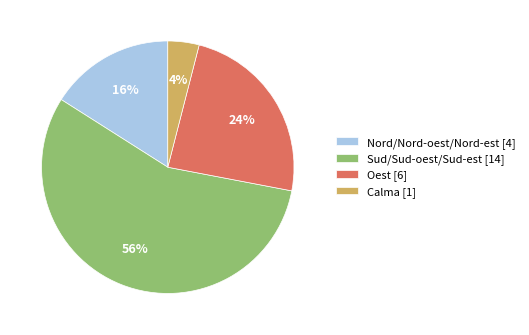

To the nearest percent, what percentage of the pie is Oest?

24%